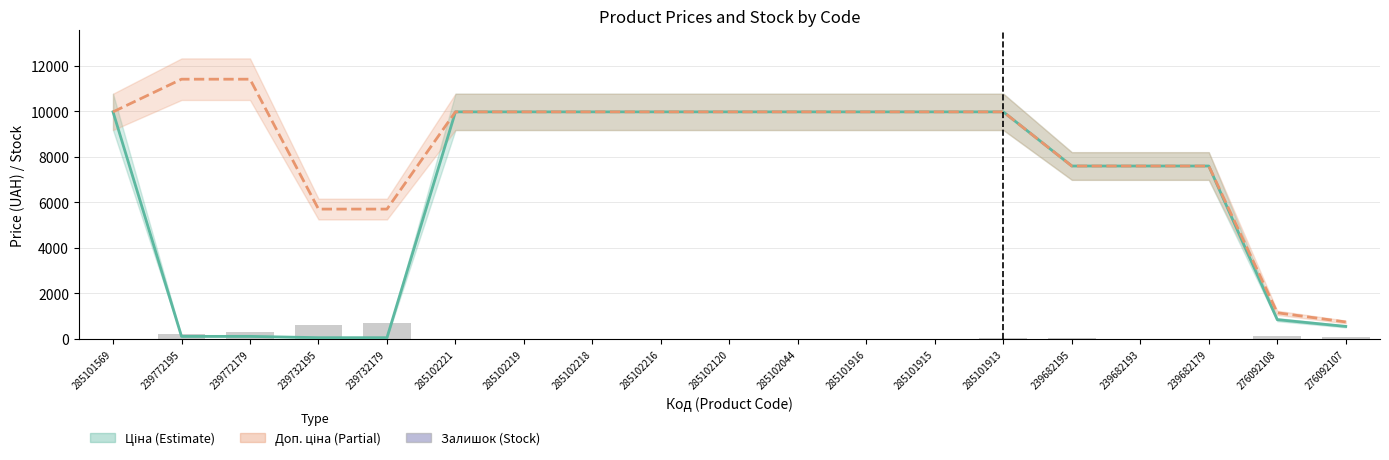

Is it true that Залишок equals 17.2 at 285102221?

False